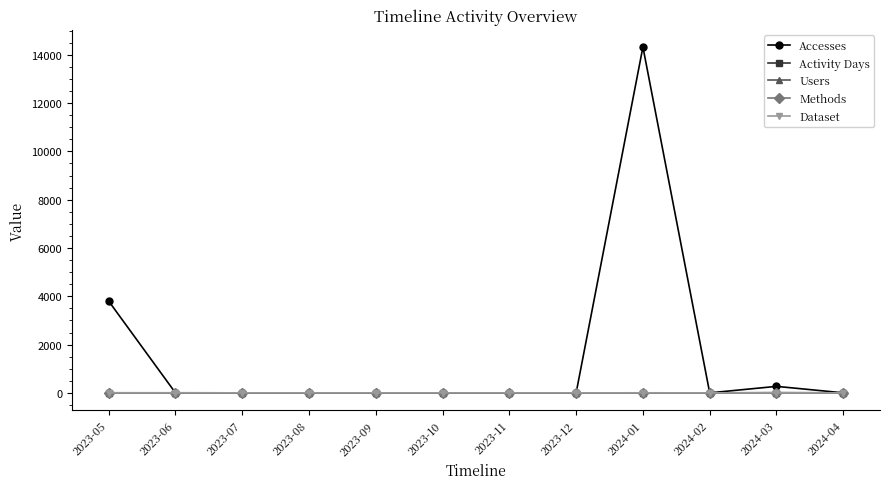

True or false: Accesses has more than 2 interior local peaks.

False